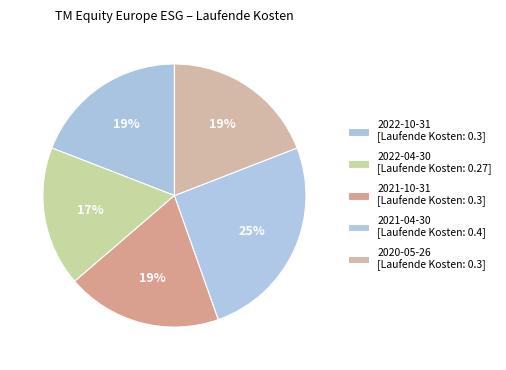

Count the number of slices in the pie.

5